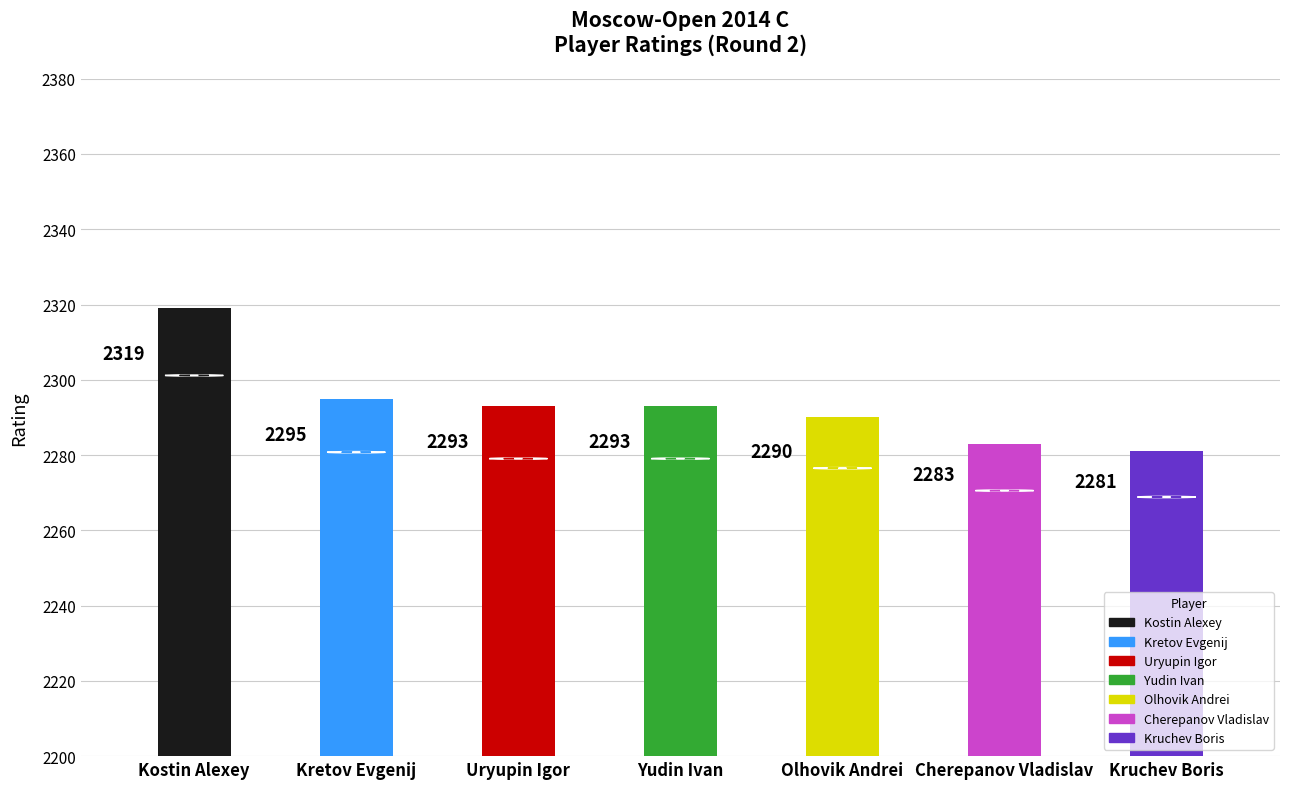

What is the difference between the values at Kretov Evgenij and Cherepanov Vladislav?

12